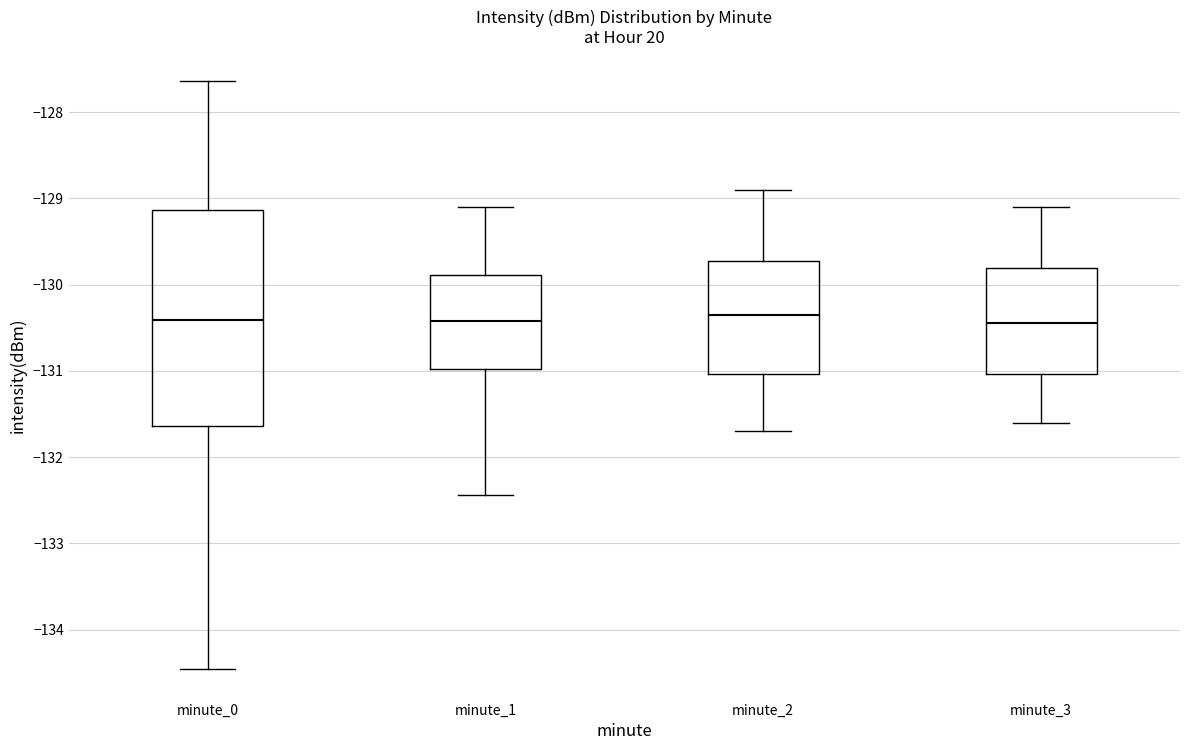

Comparing the boxes themselves (not the whiskers), which one is the tallest?

minute_0